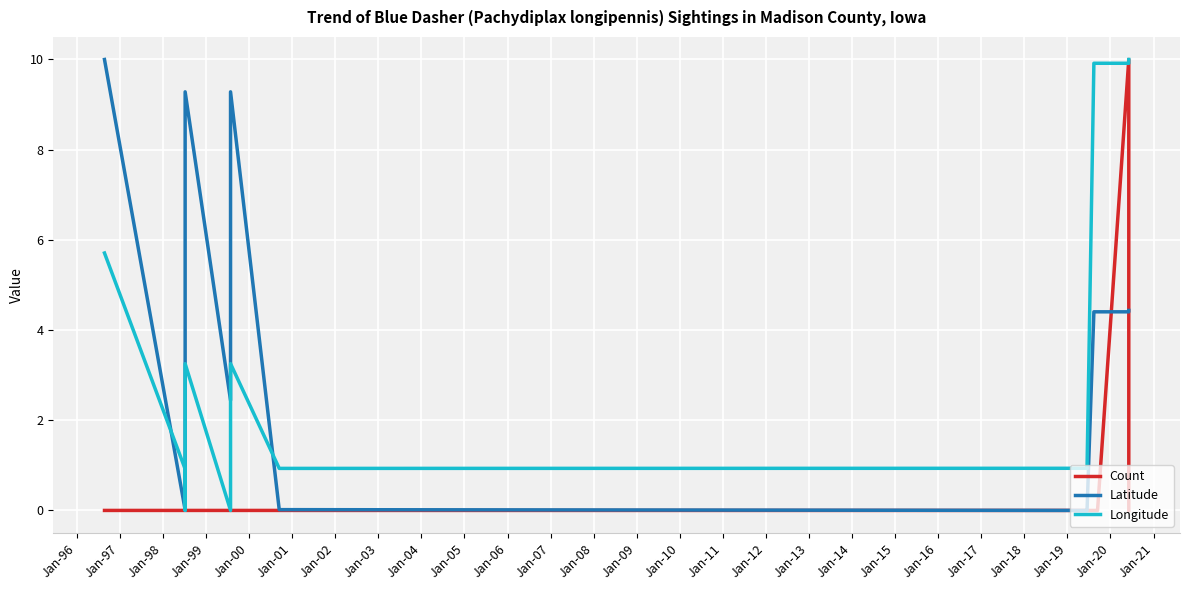

How many values in Count are above zero?

1